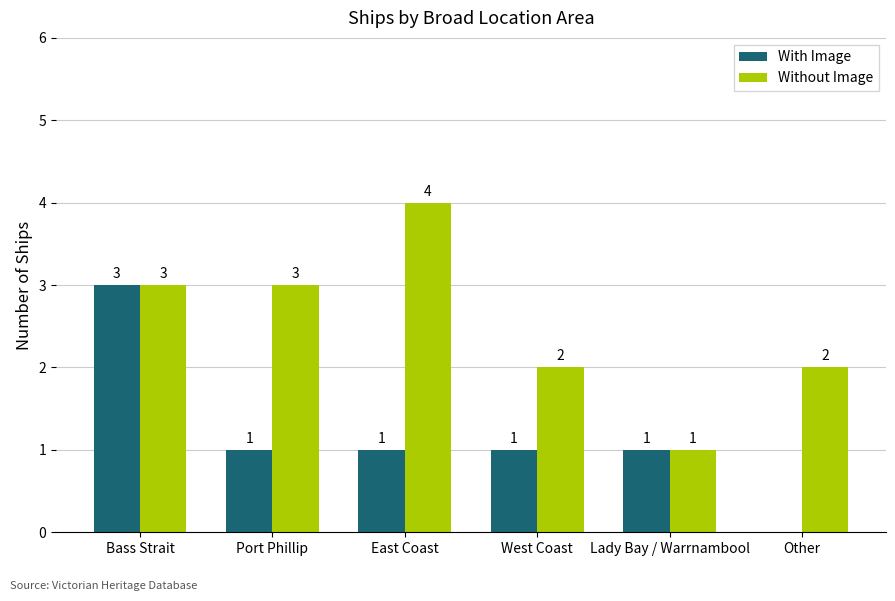

Which category has the highest value across all series?

East Coast